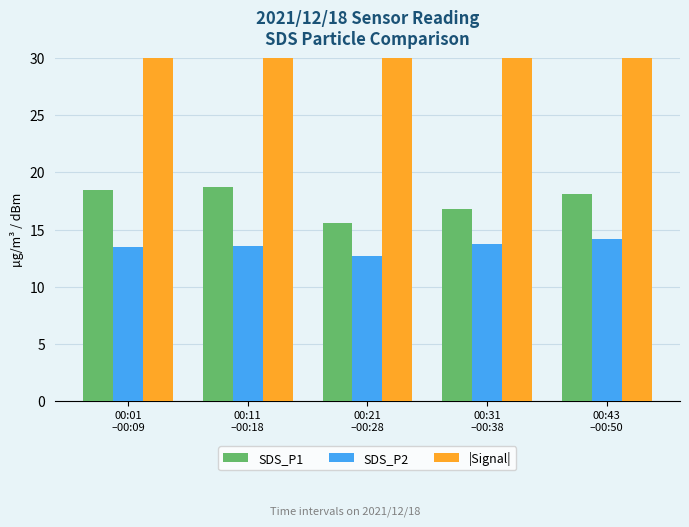

Does the chart contain any negative values?

No